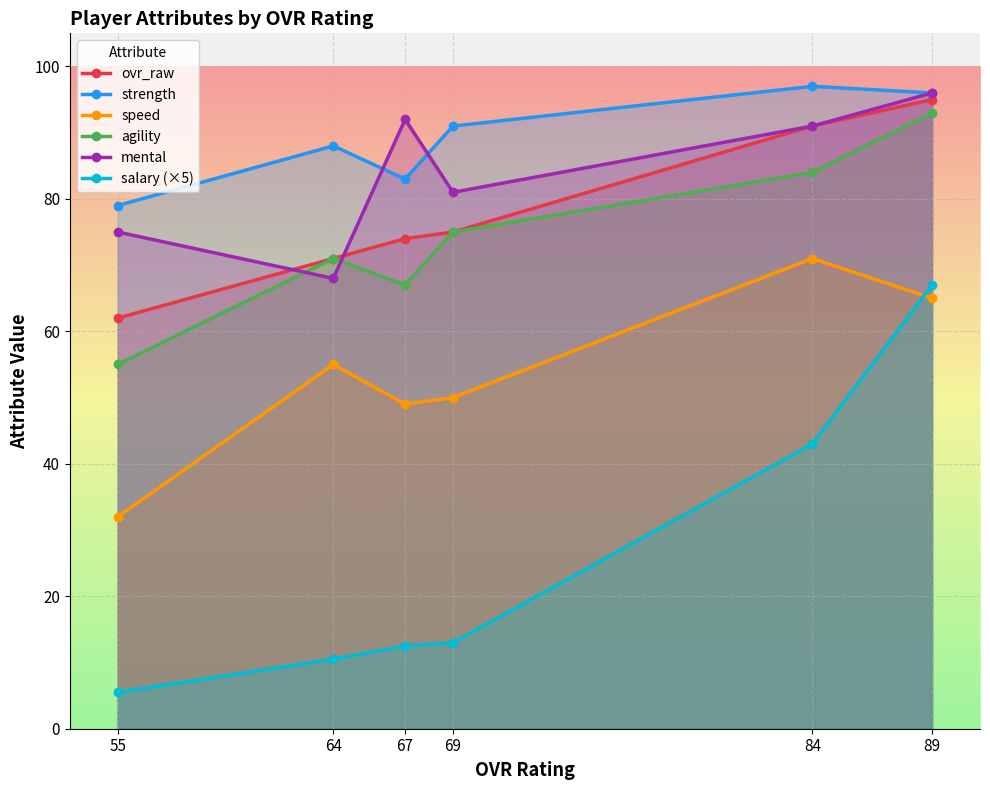

In strength, how many points are lower than both neighbors (excluding endpoints)?

1